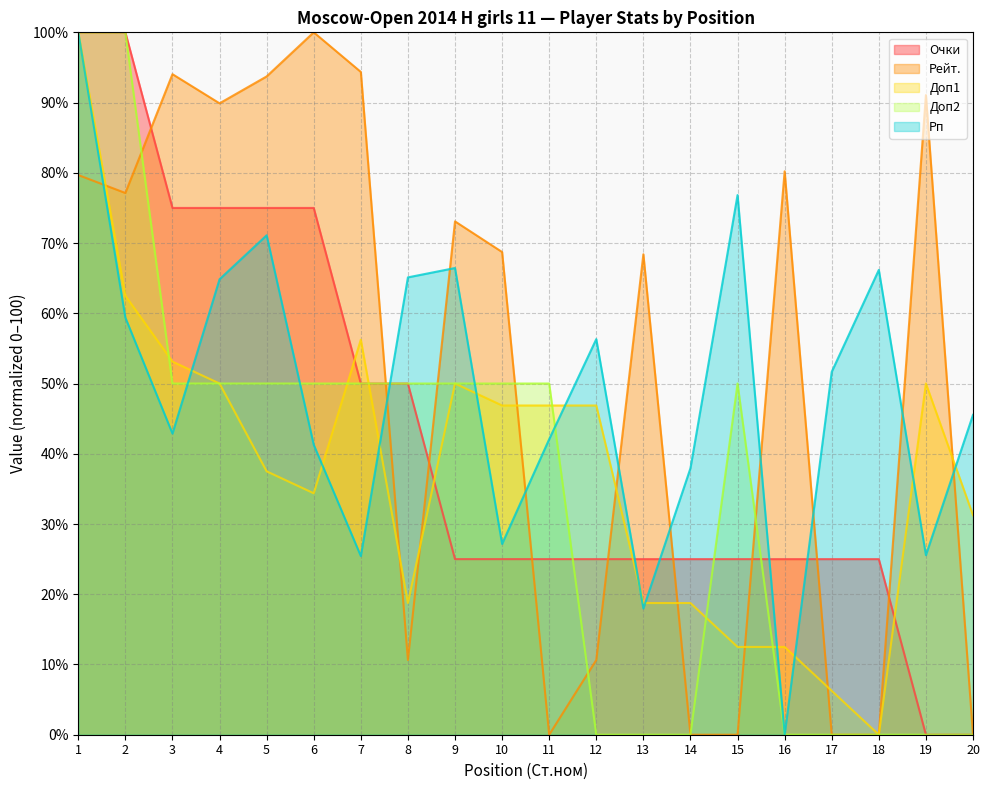

Which category has the highest value across all series?

1